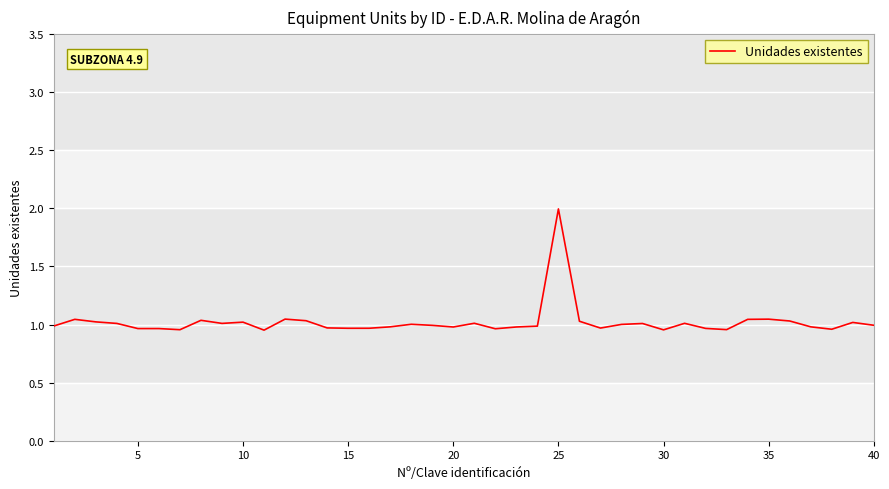

What is the greatest value displayed?

2.0